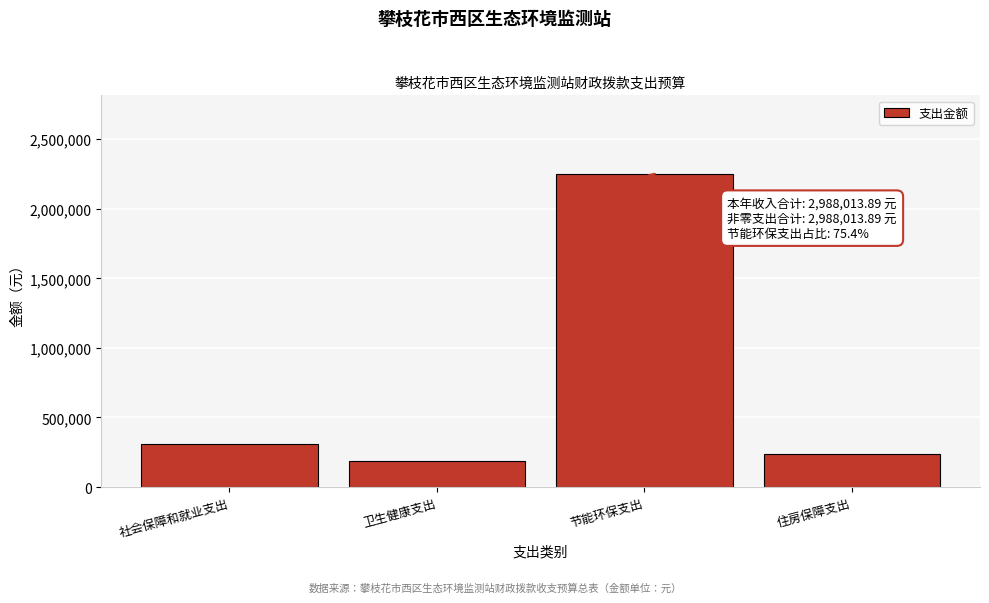

Reading left to right, what are all the values shown in this chart?

社会保障和就业支出=312241.4	卫生健康支出=188981.3	节能环保支出=2252610.1	住房保障支出=234181.1